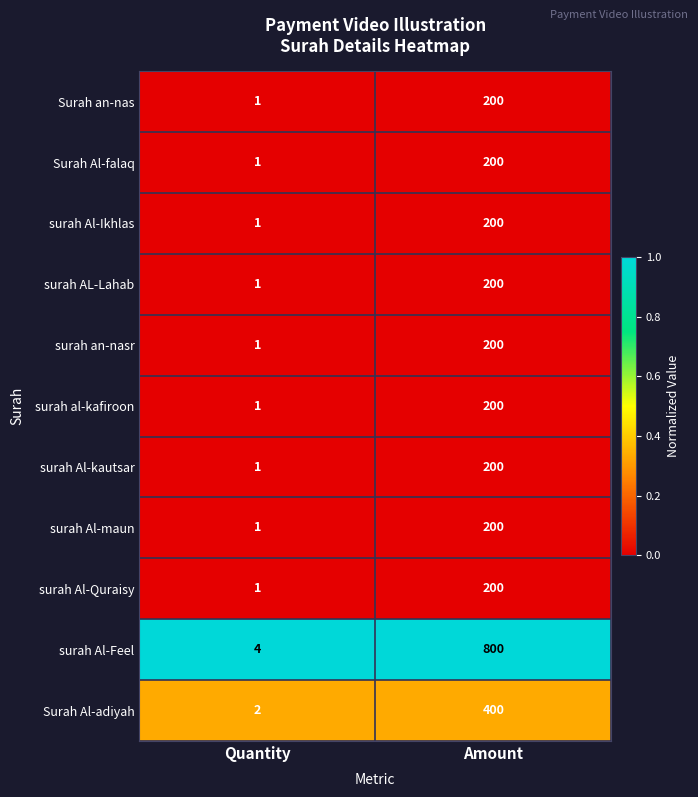

List the labels in order of Surah an-nas value, largest first.

Amount, Quantity